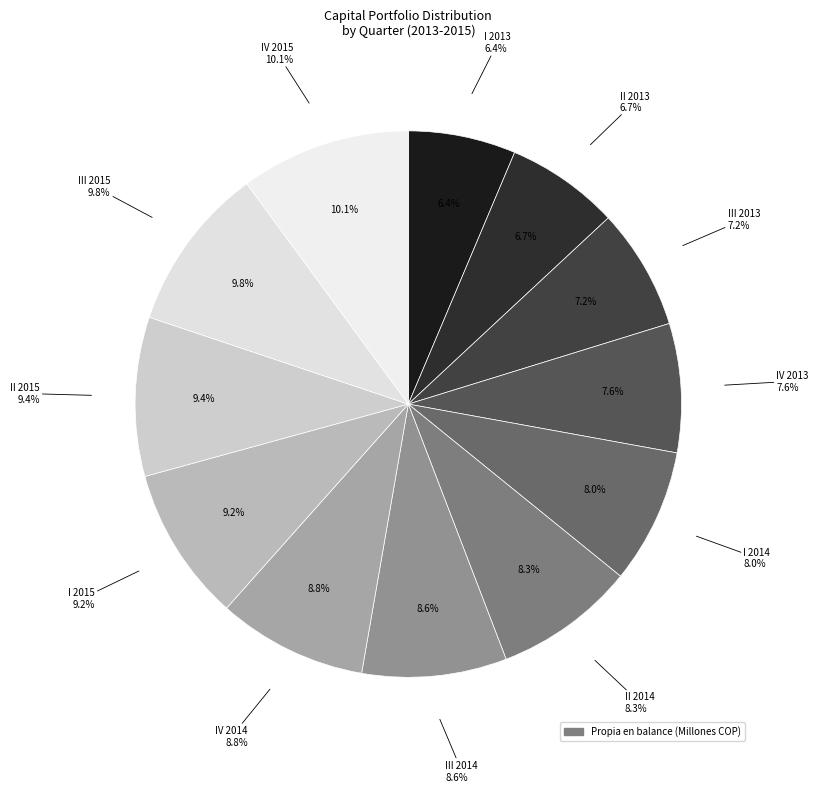

Count the number of slices in the pie.

12